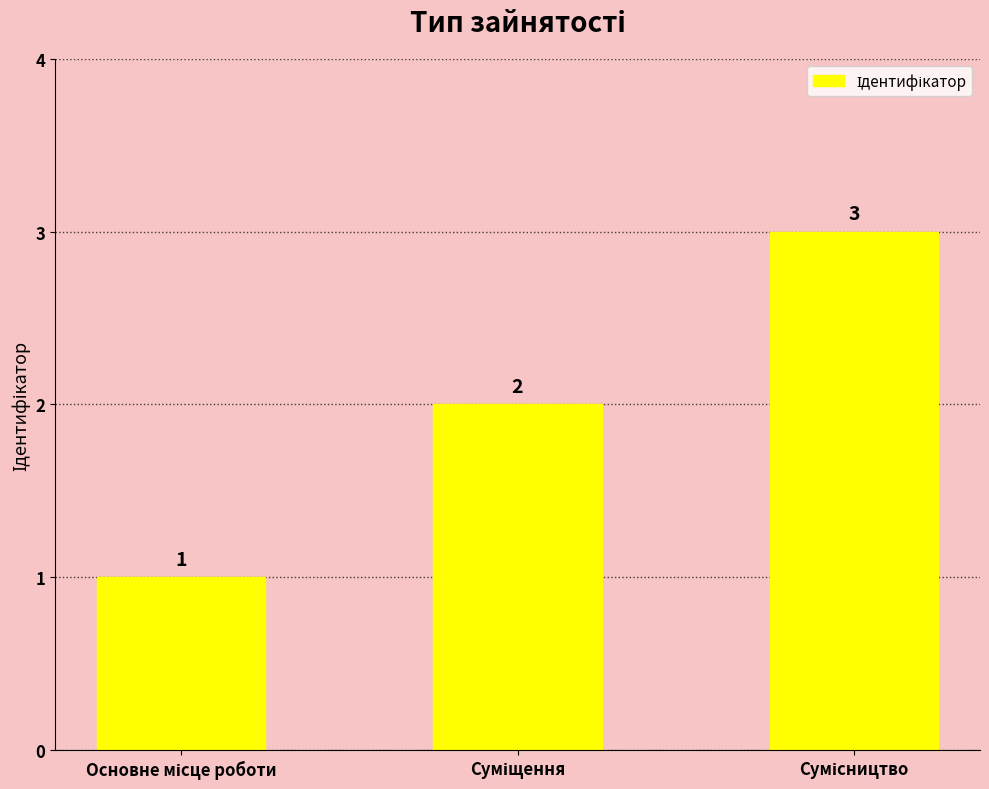

How many values are between 1 and 3?

3